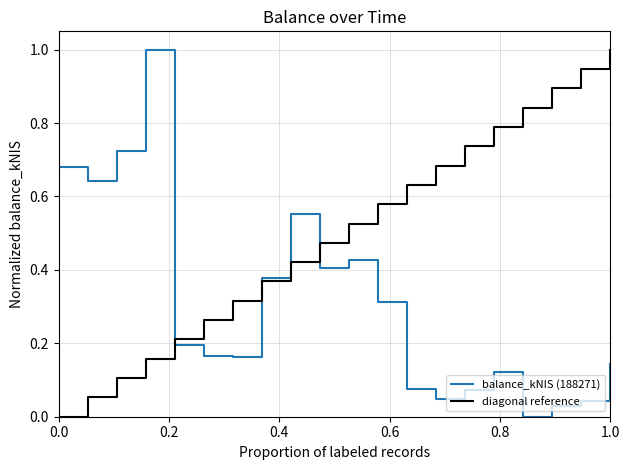

Which series has the largest total across all categories?

diagonal reference